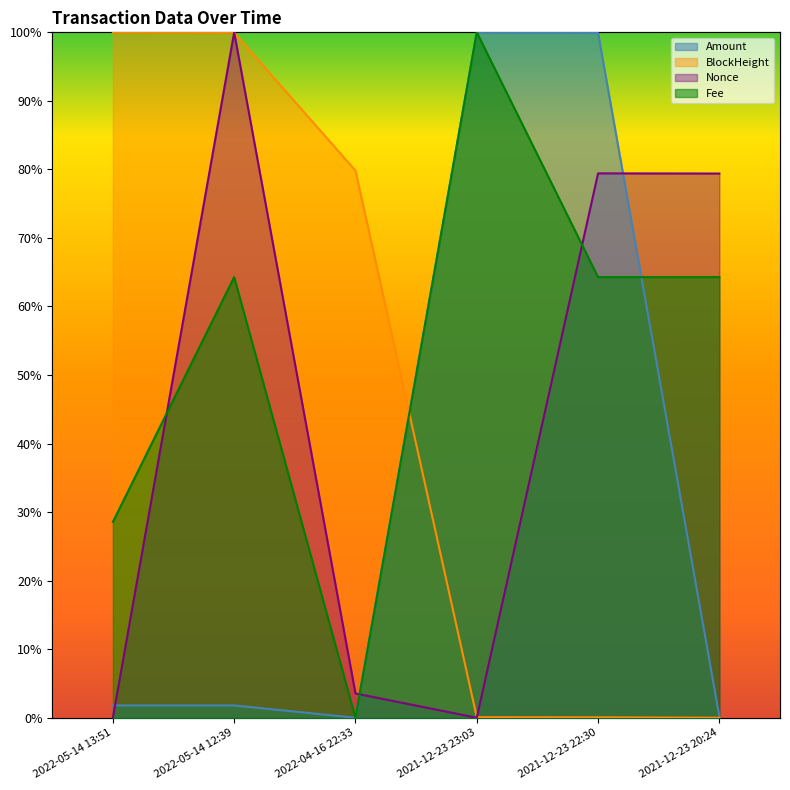

After their last crossing, which series has the higher values: Nonce or Amount?

Nonce